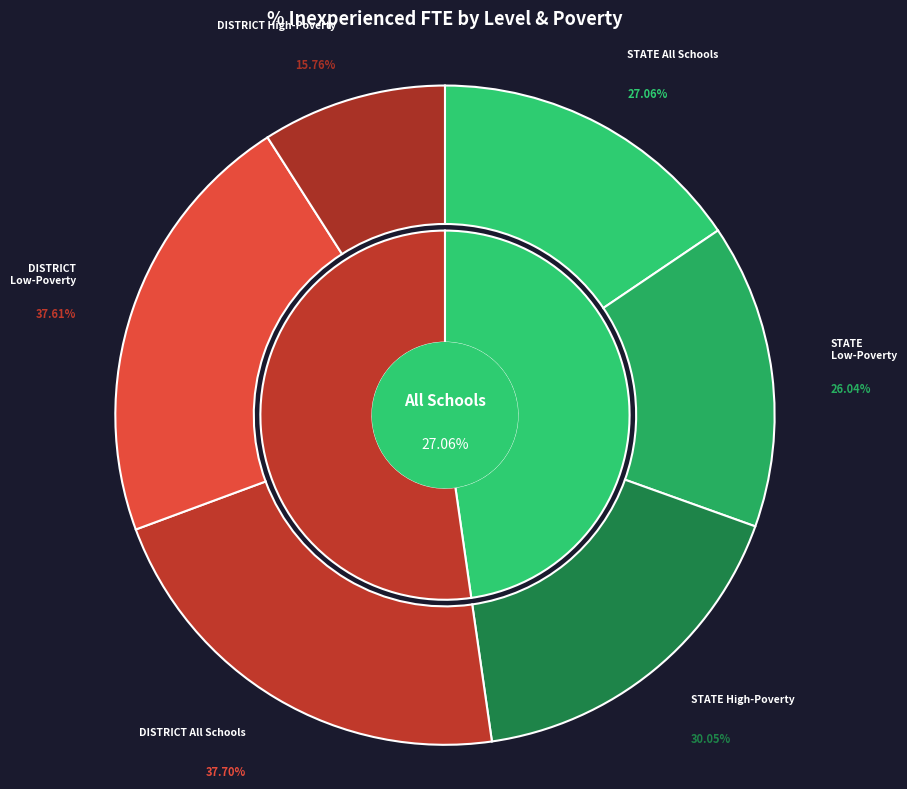

How many segments does this pie chart have?

6